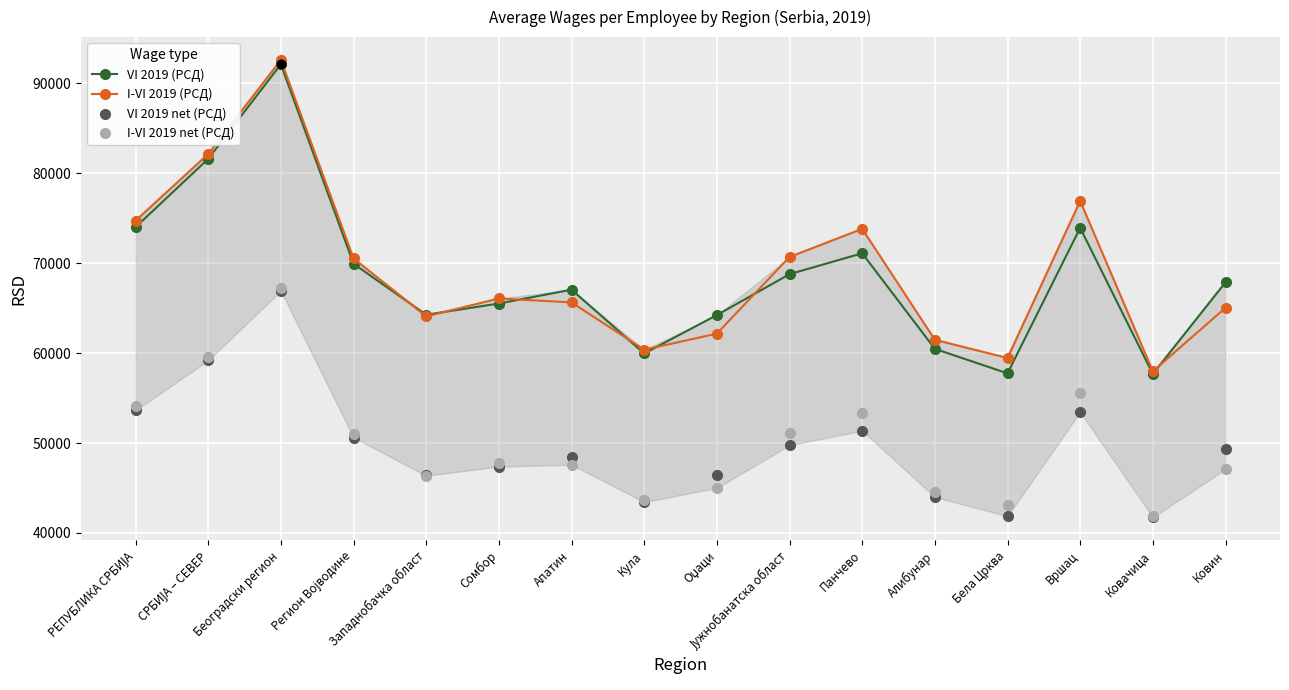

What is the spread (max minus min) of values at Кула?

16948